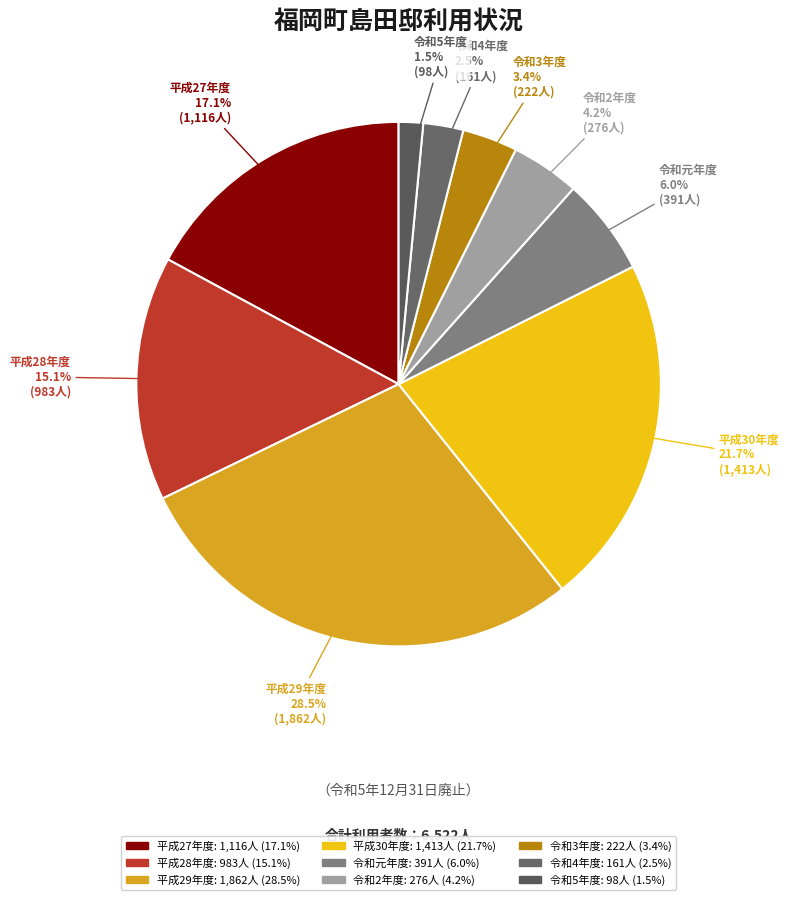

Rank the categories by value from lowest to highest.

令和5年度, 令和4年度, 令和3年度, 令和2年度, 令和元年度, 平成28年度, 平成27年度, 平成30年度, 平成29年度